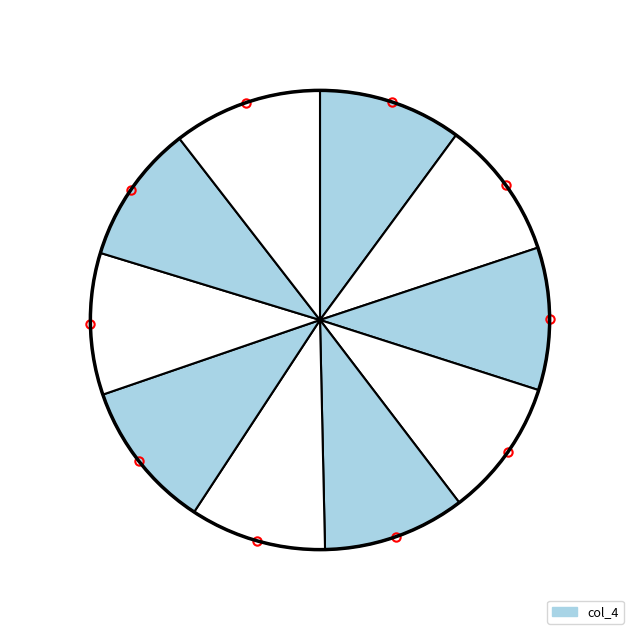

How many segments does this pie chart have?

10